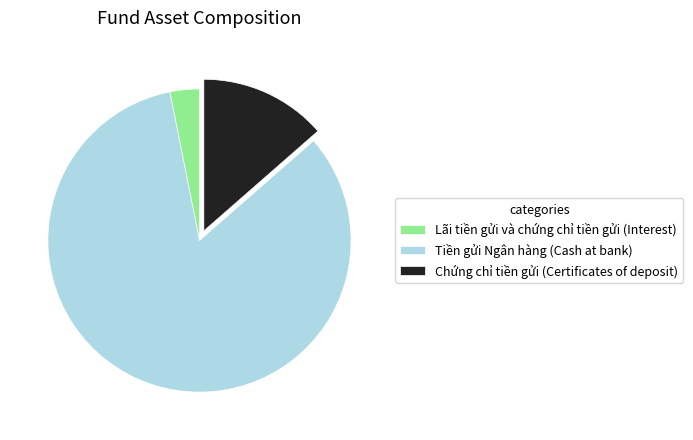

Which has a higher value, Chứng chỉ tiền gửi (Certificates of deposit) or Lãi tiền gửi và chứng chỉ tiền gửi (Interest)?

Chứng chỉ tiền gửi (Certificates of deposit)